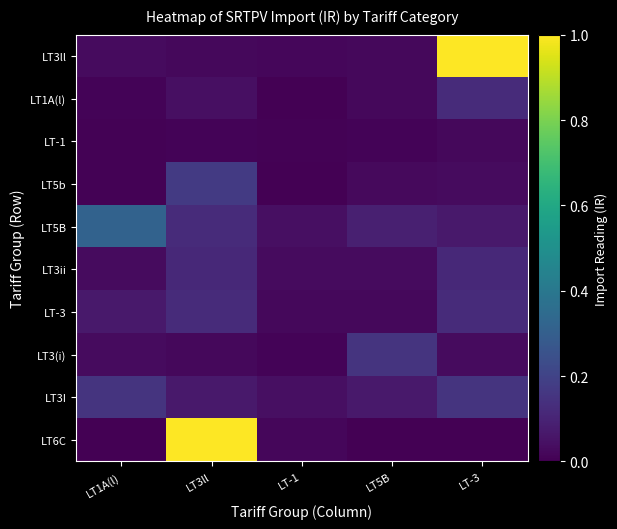

At which category is the sum across all series the highest?

LT3ll